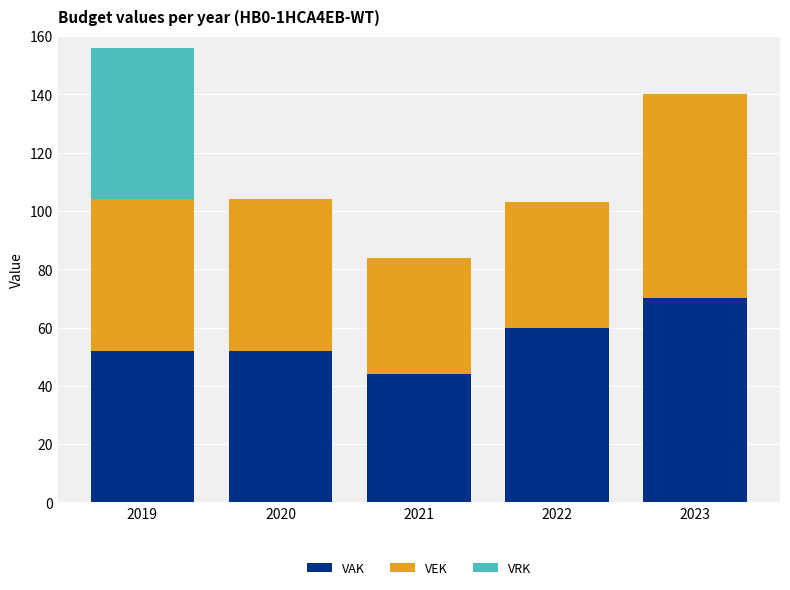

Reading left to right, transcribe the values for VAK.

2019=52	2020=52	2021=44	2022=60	2023=70